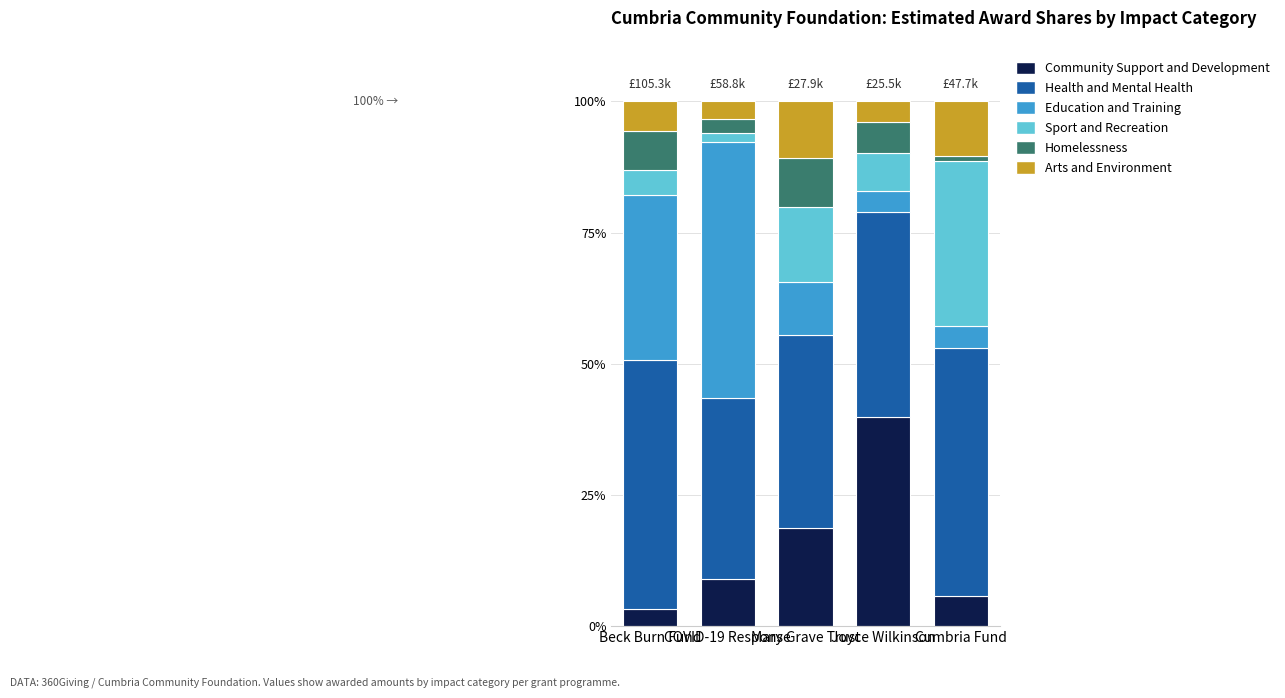

What is the lowest value of the Community Support and Development series?

3.3